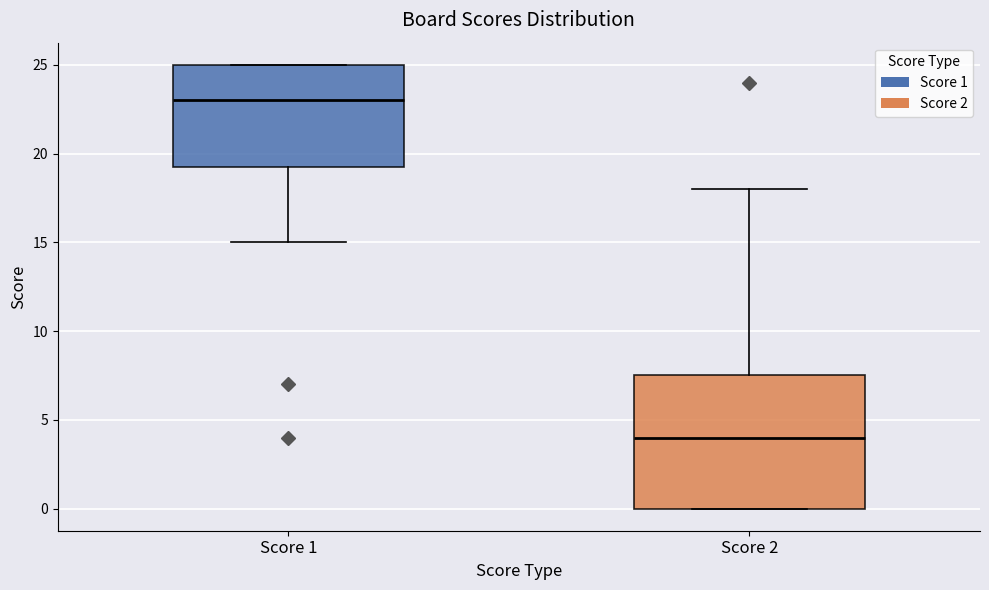

Comparing the boxes themselves (not the whiskers), which one is the tallest?

Score 2